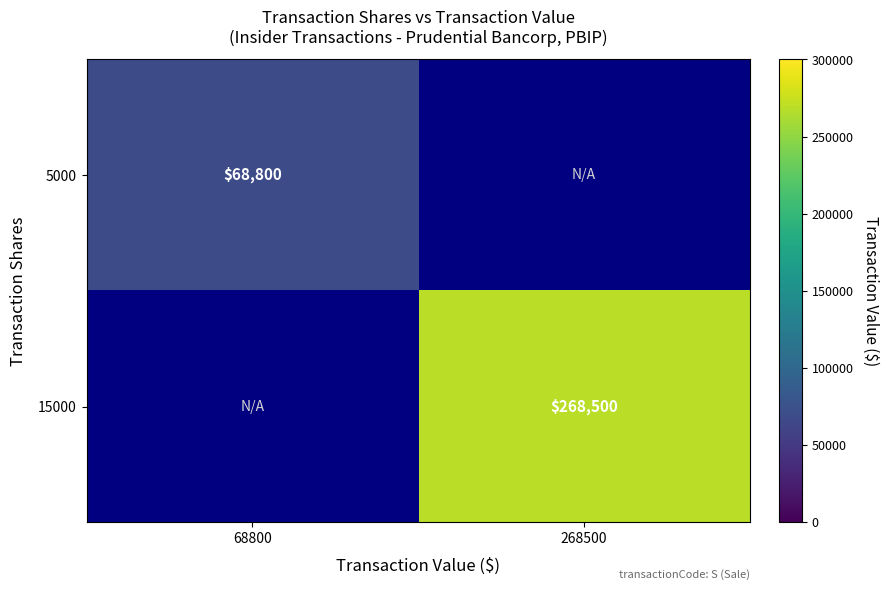

Is it true that 15000 equals 357251 at 268500?

False